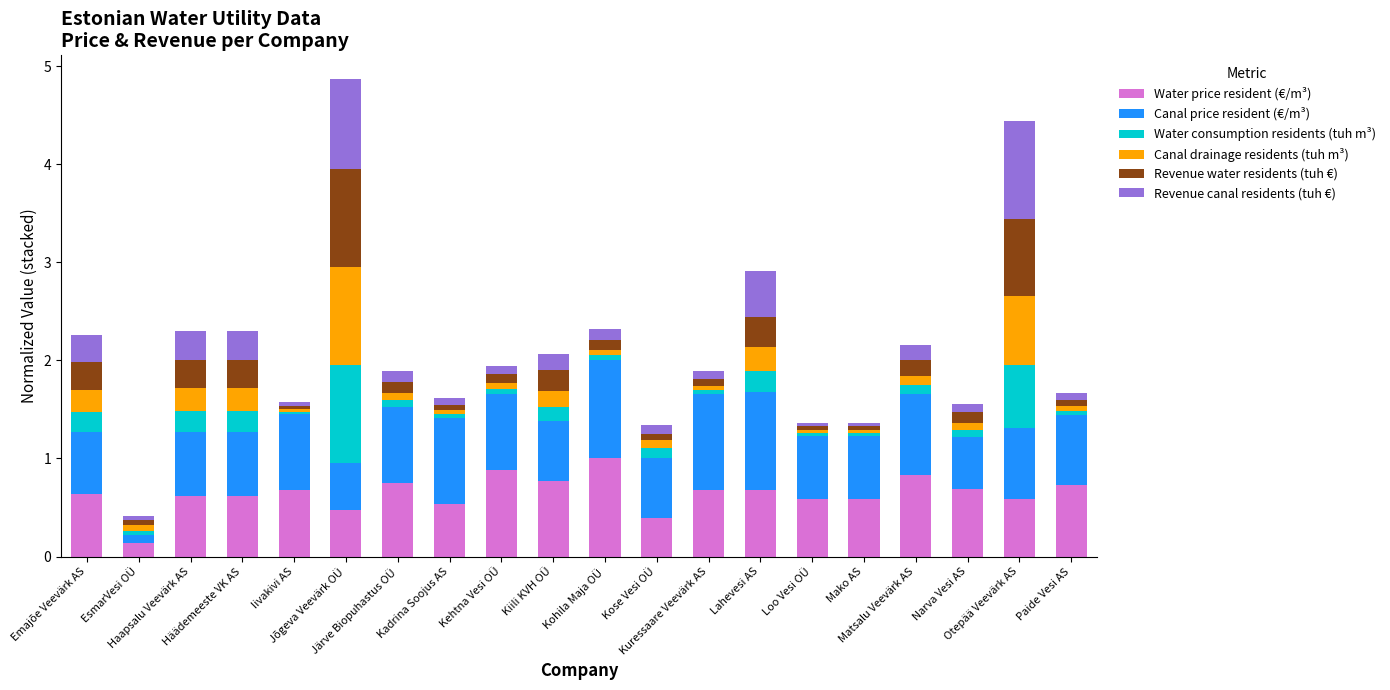

What is the highest value of the Water price resident (€/m³) series?

1.0